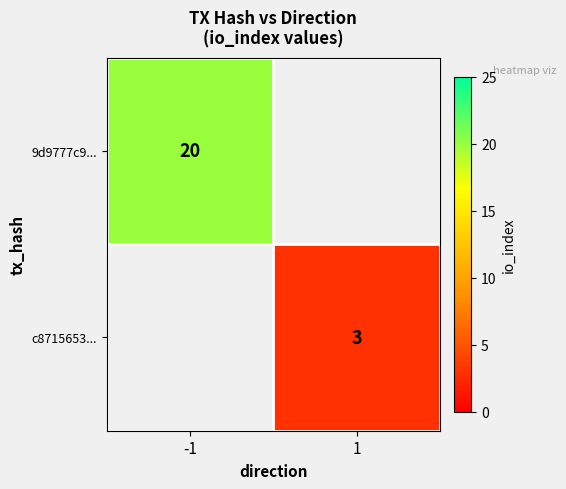

The value of c8715653... at 1 is 3. True or false?

True